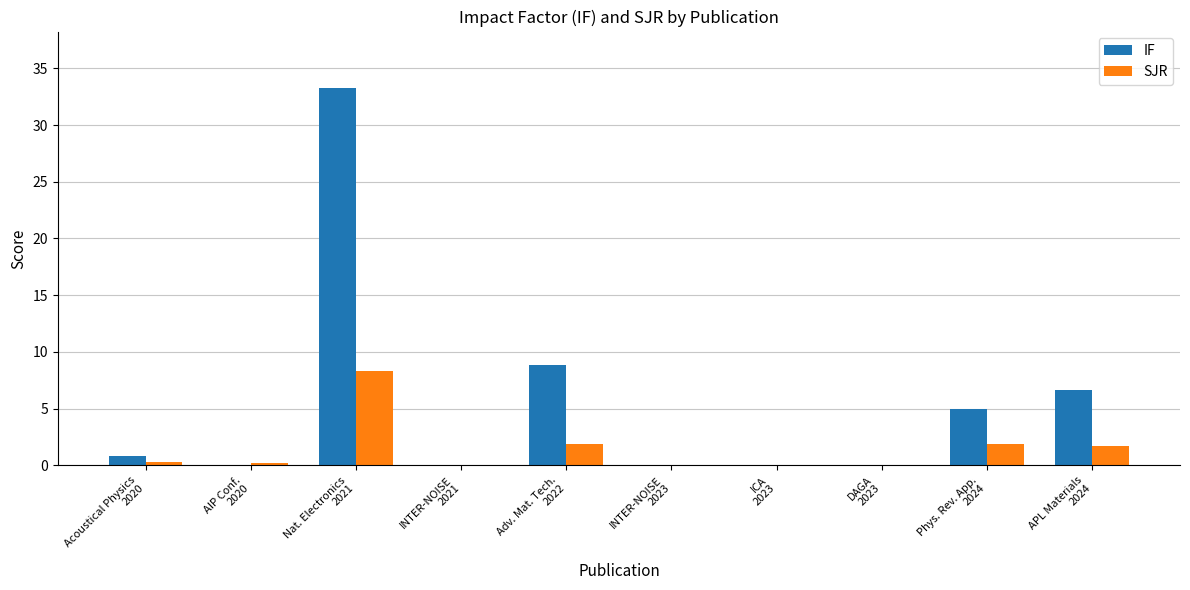

Which series has the largest total across all categories?

IF